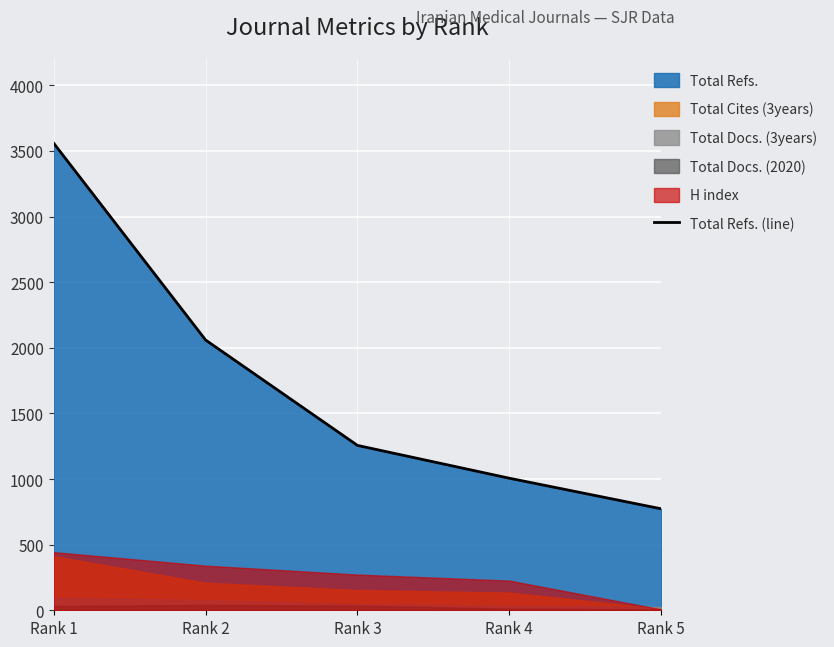

Approximately how many times larger is the value at Rank 1 compared to Rank 3?

2.8